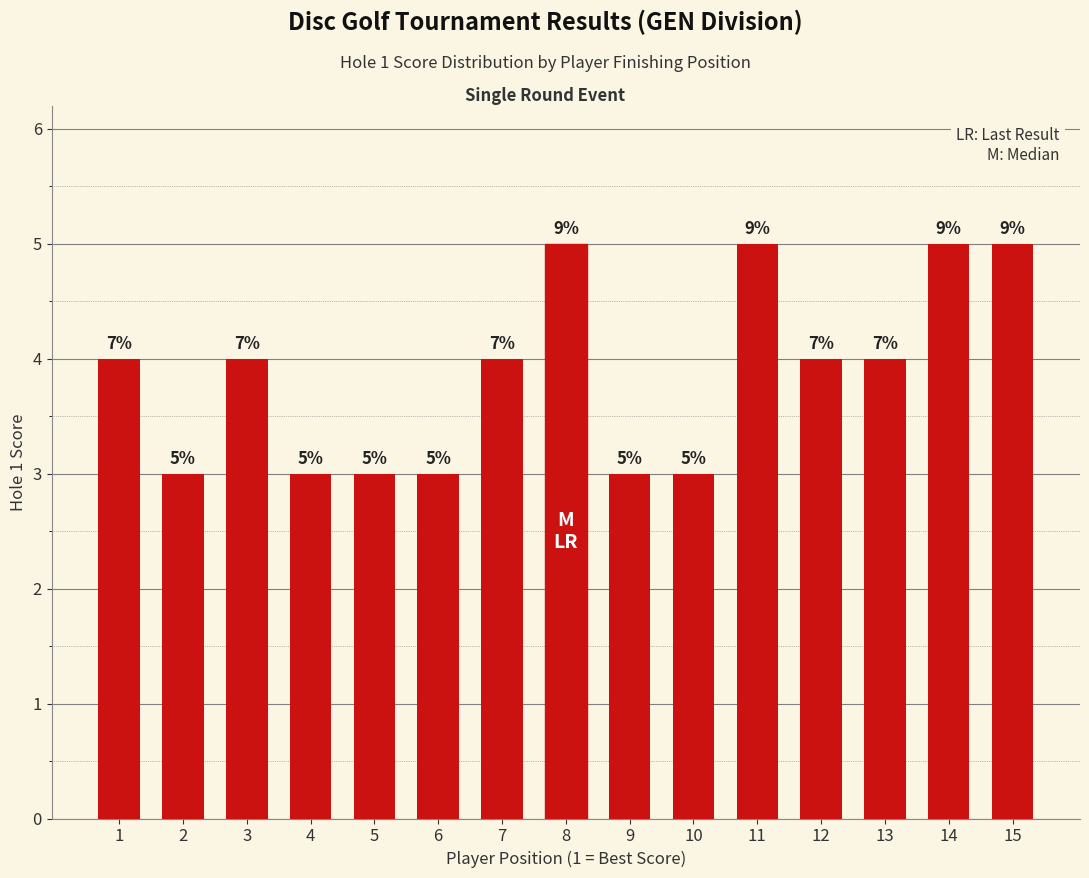

Are the bars horizontal?

No